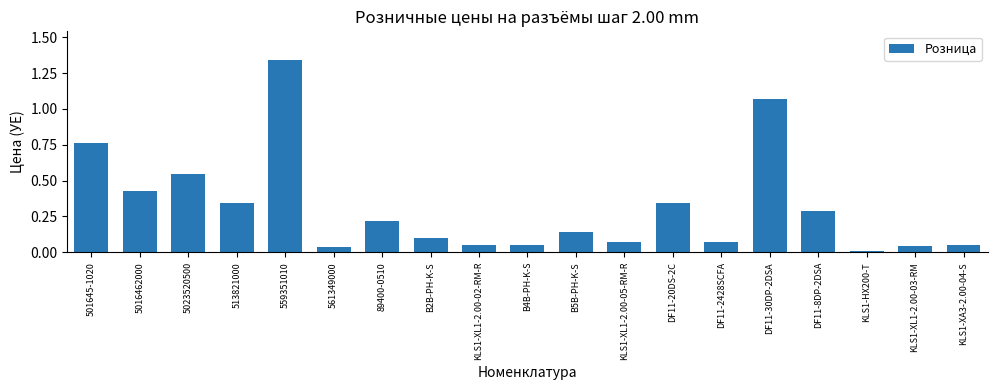

True or false: the data shows 0.0 at KLS1-HX200-T.

True